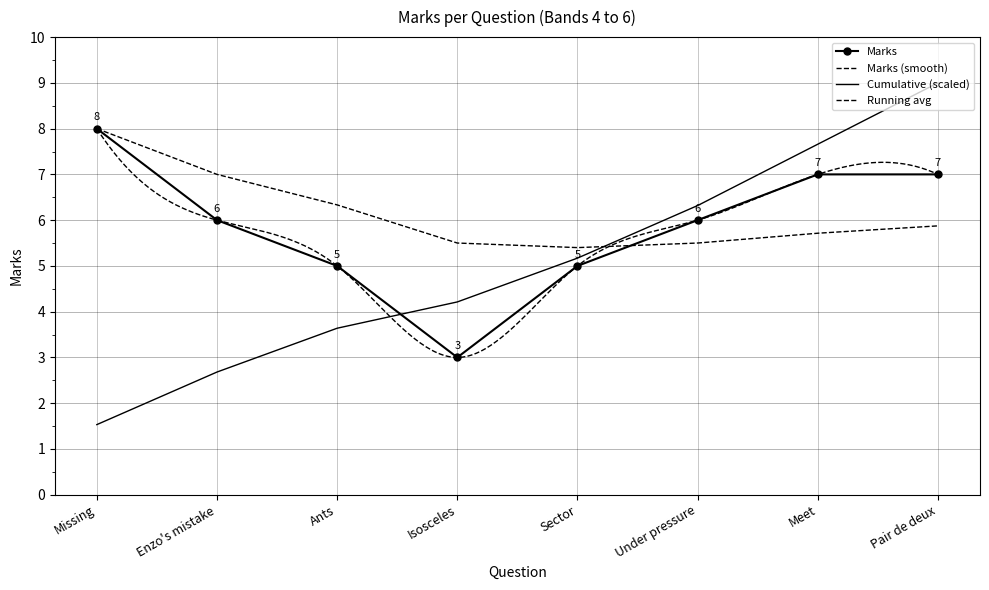

What is the label of the 7th point from the left?

Meet